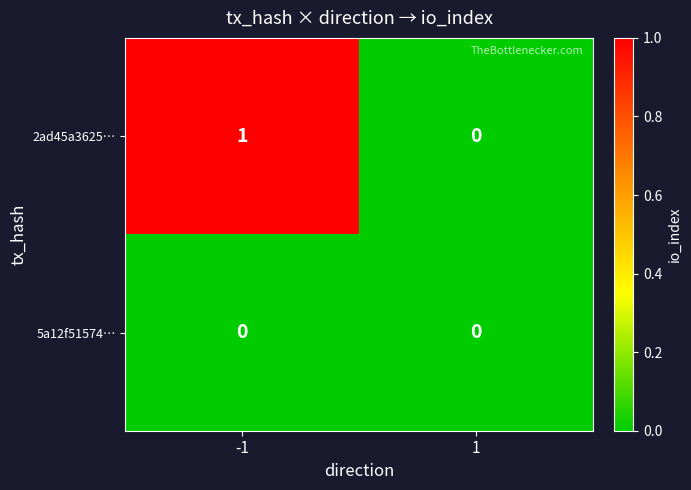

The value of 5a12f51574… at -1 is 0. True or false?

True